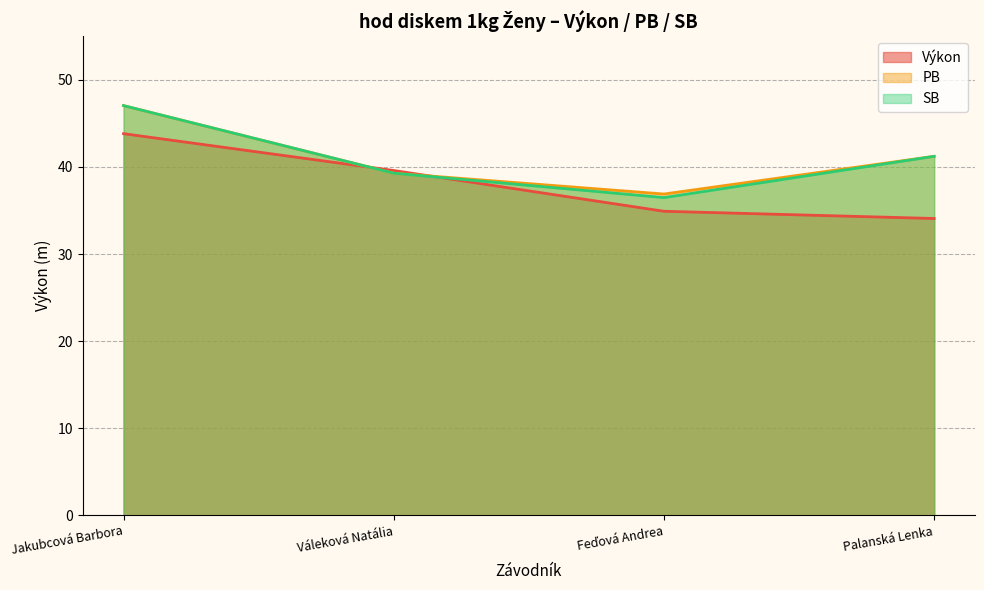

What is the difference between the second highest and minimum values in the SB series?

4.7